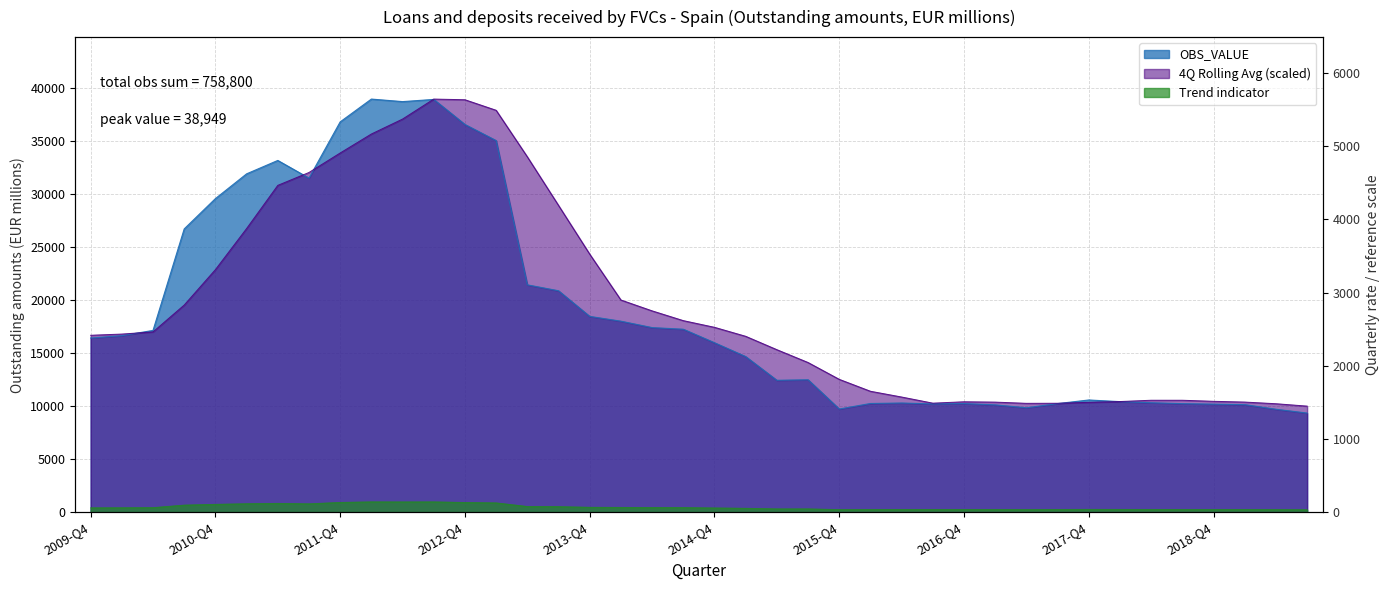

What is the smallest value displayed?

9342